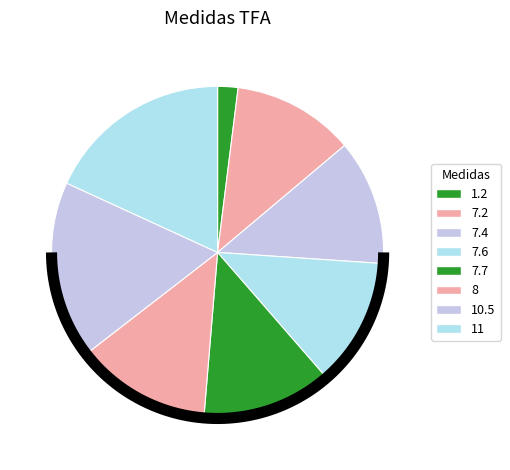

How many segments does this pie chart have?

8